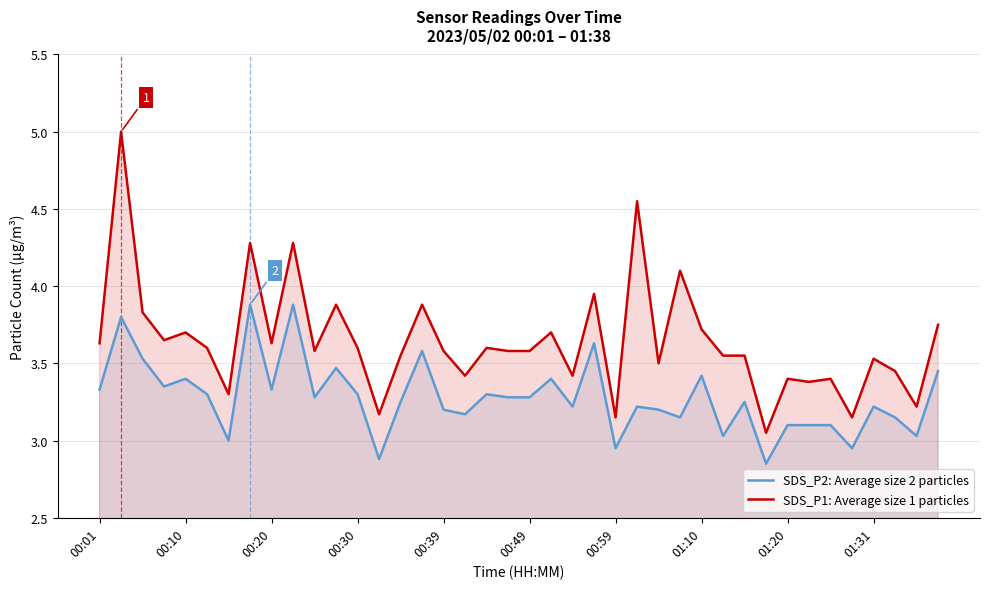

What is the difference between the SDS_P1: Average size 1 particles values at 25 and 35?

1.4